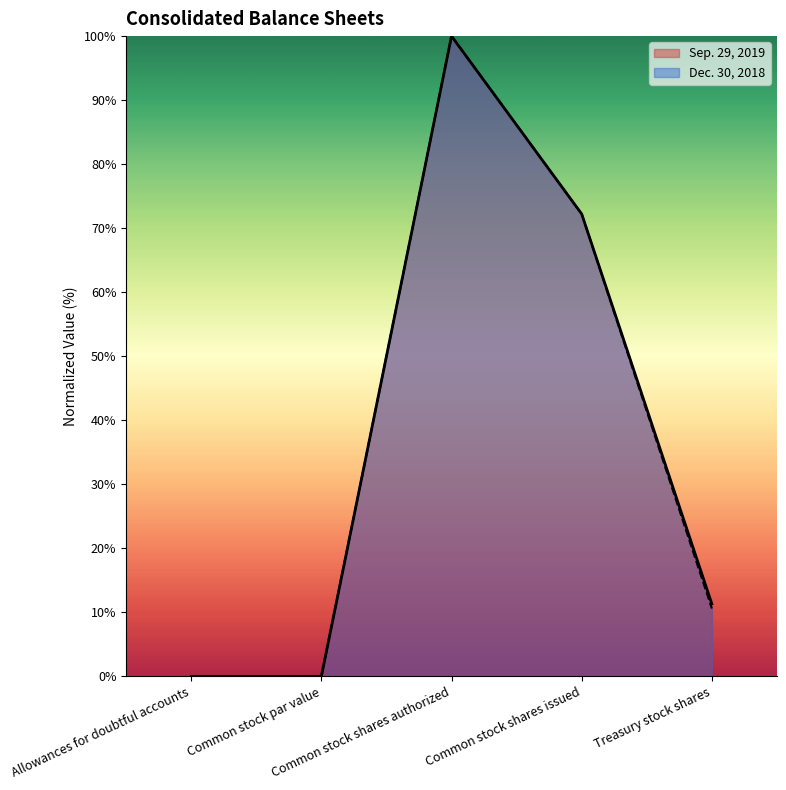

What is the difference between the highest and lowest values at Treasury stock shares?

0.7